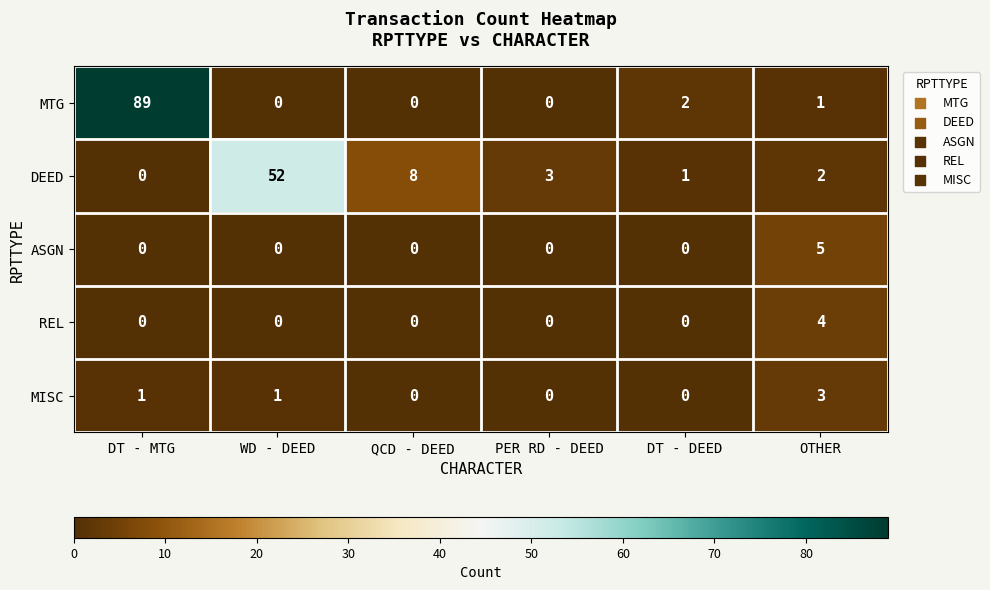

At which category is the sum across all series the highest?

DT - MTG